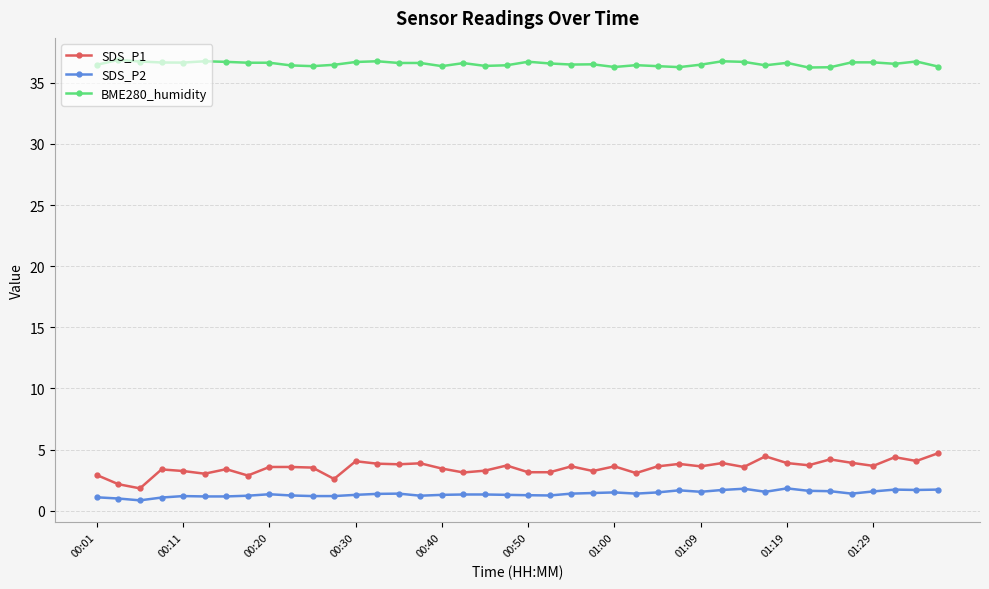

What is the maximum value for BME280_humidity?

36.9